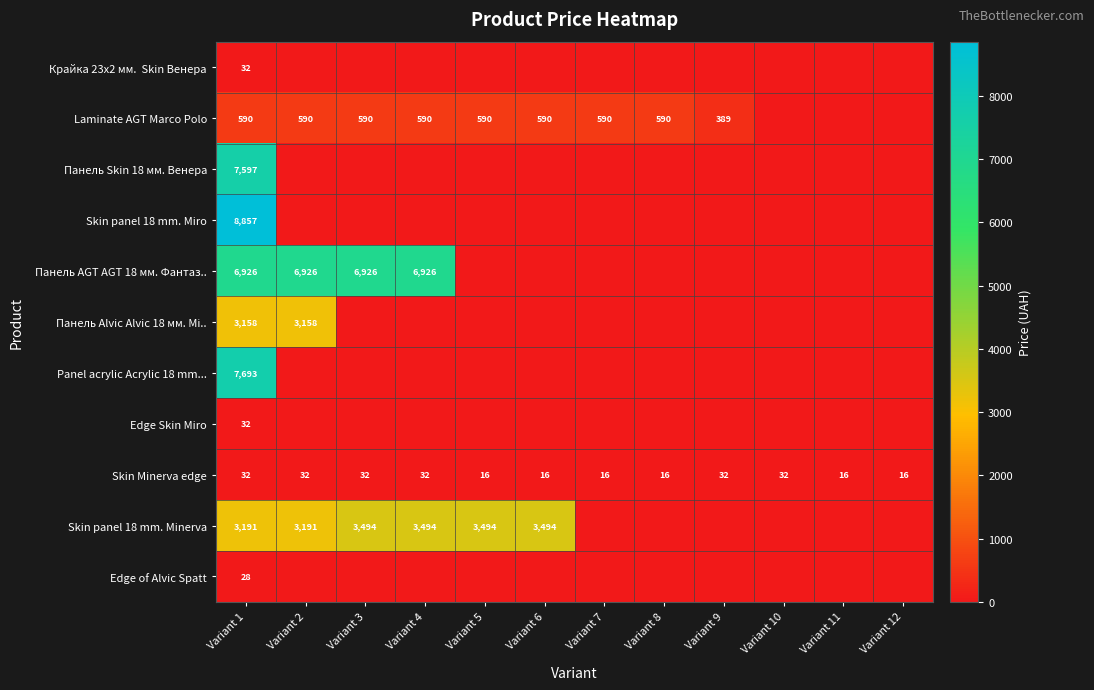

Is it true that Skin panel 18 mm. Minerva equals 5728 at Variant 4?

False